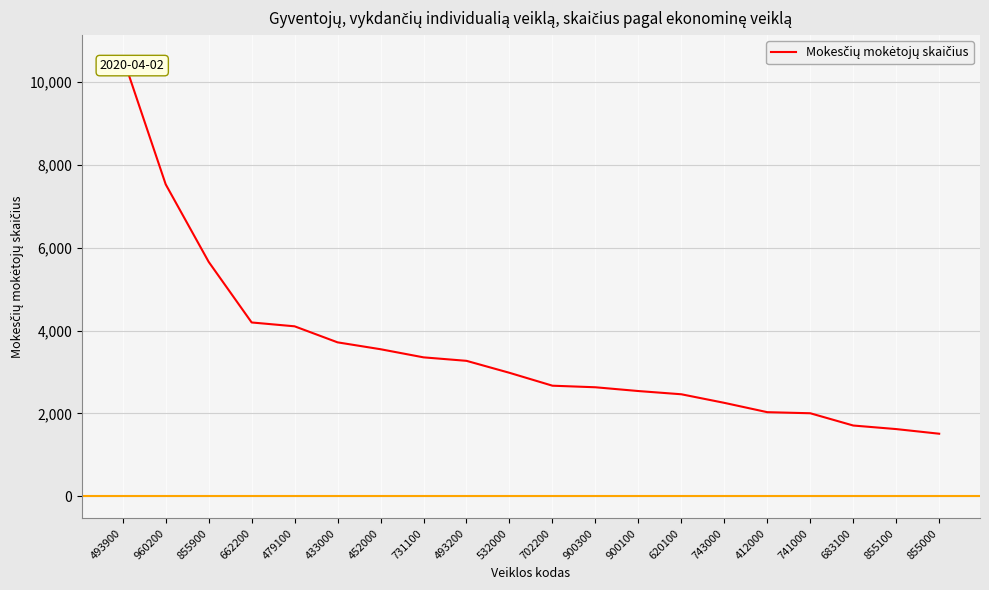

How many values are below 2981?

10